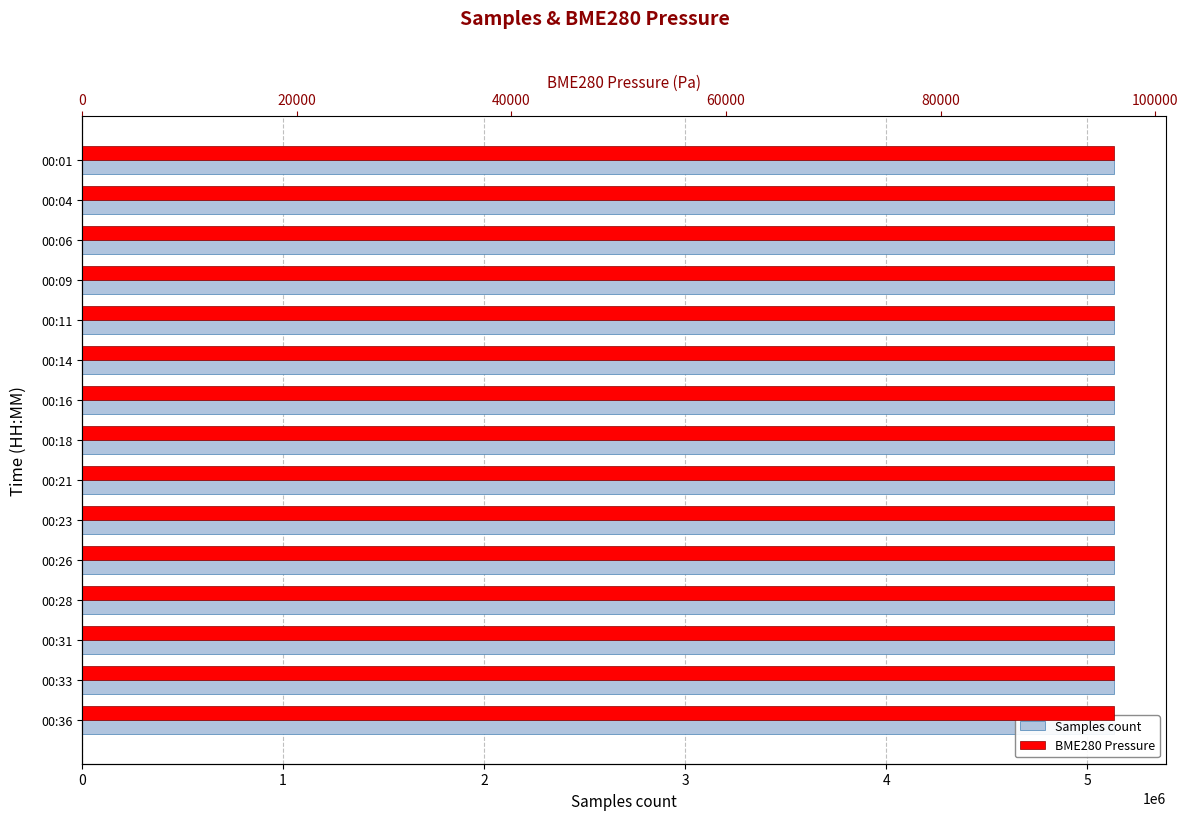

How many groups of bars are there?

15